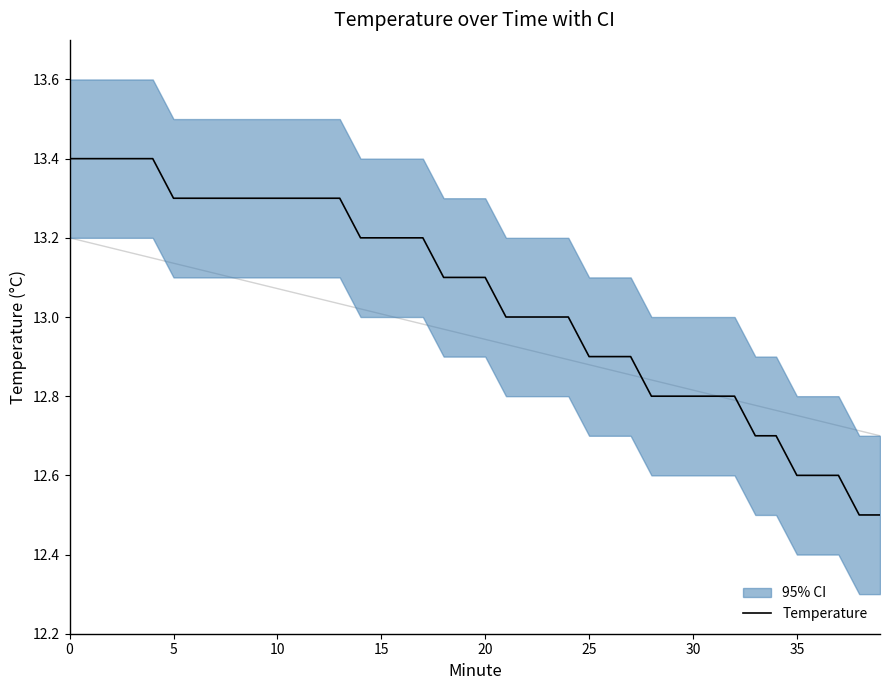

What is the label of the 9th point from the right?

31